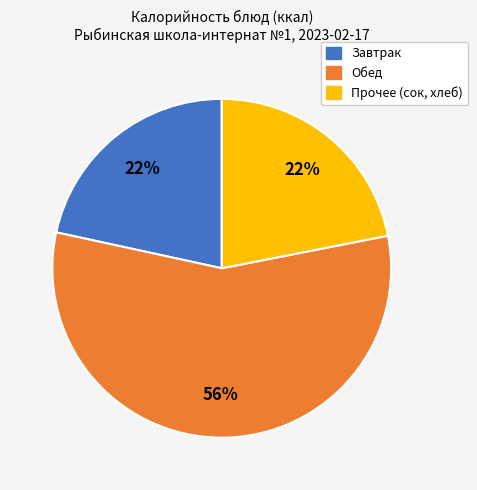

Does any single category account for the majority?

Yes